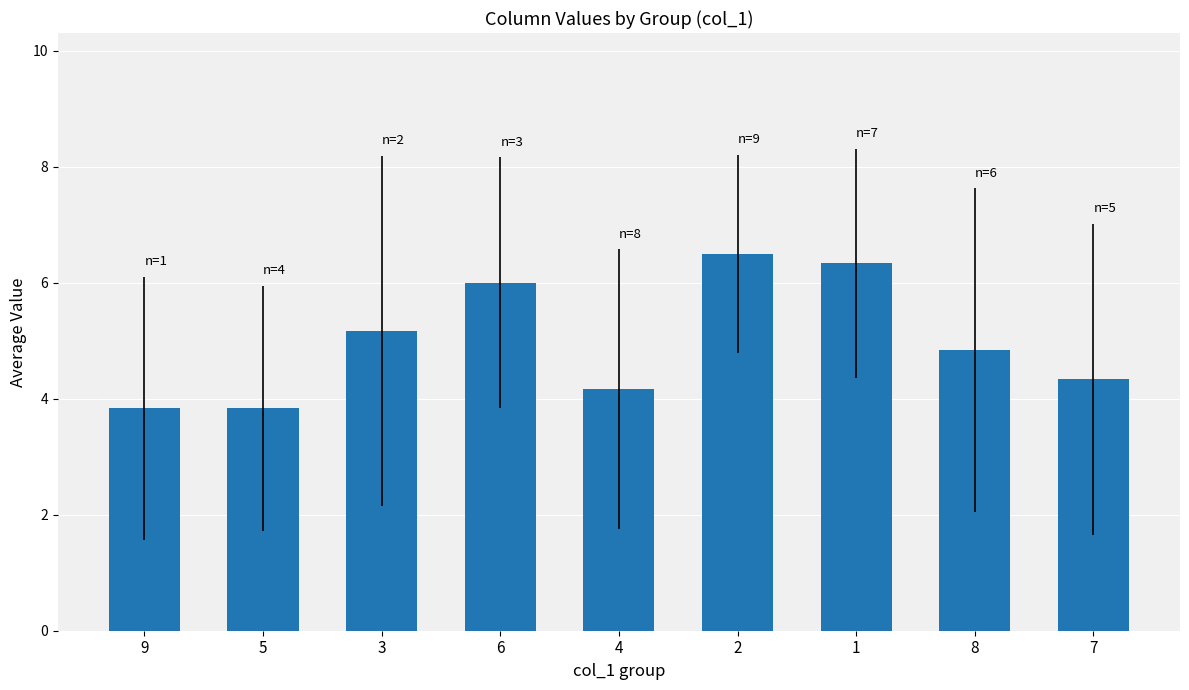

Is it true that the value at 9 is 1.1?

False